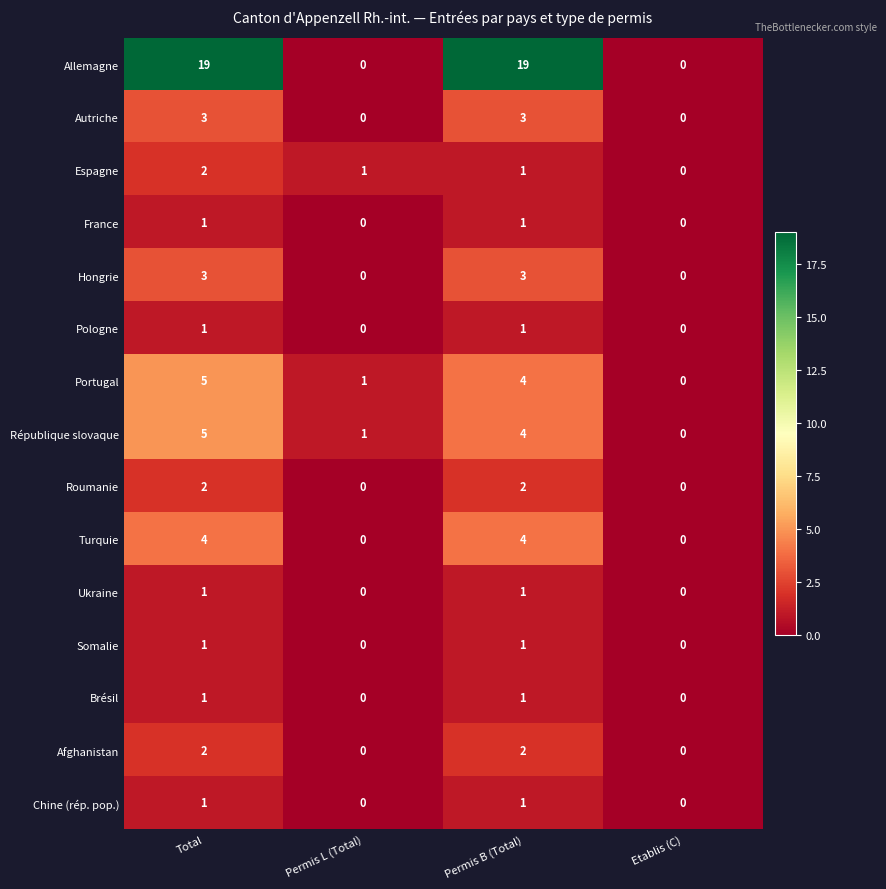

Between Total and Permis L (Total), which series saw the biggest shift?

Allemagne